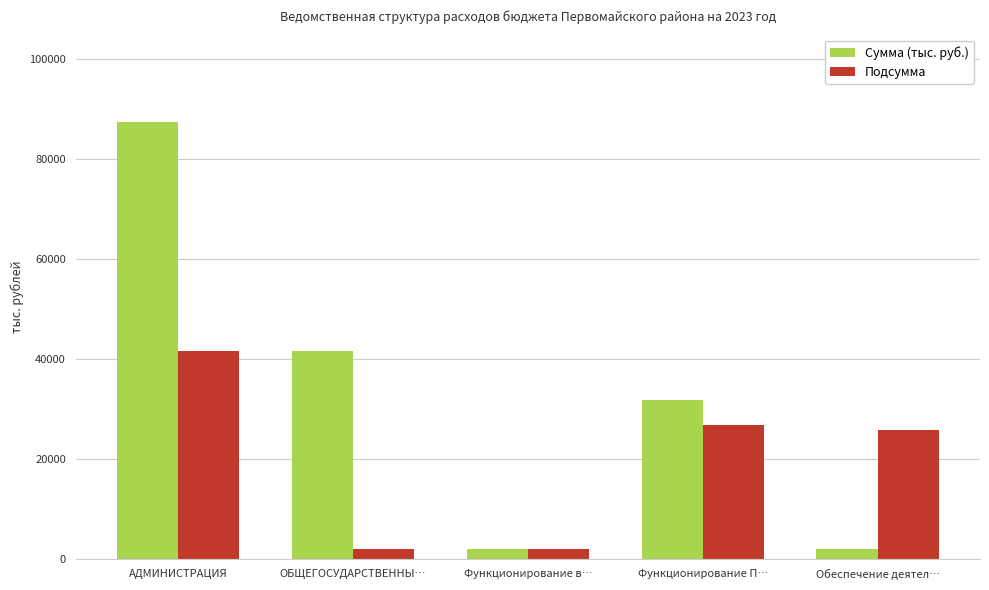

What is the minimum value for Подсумма?

2084.0